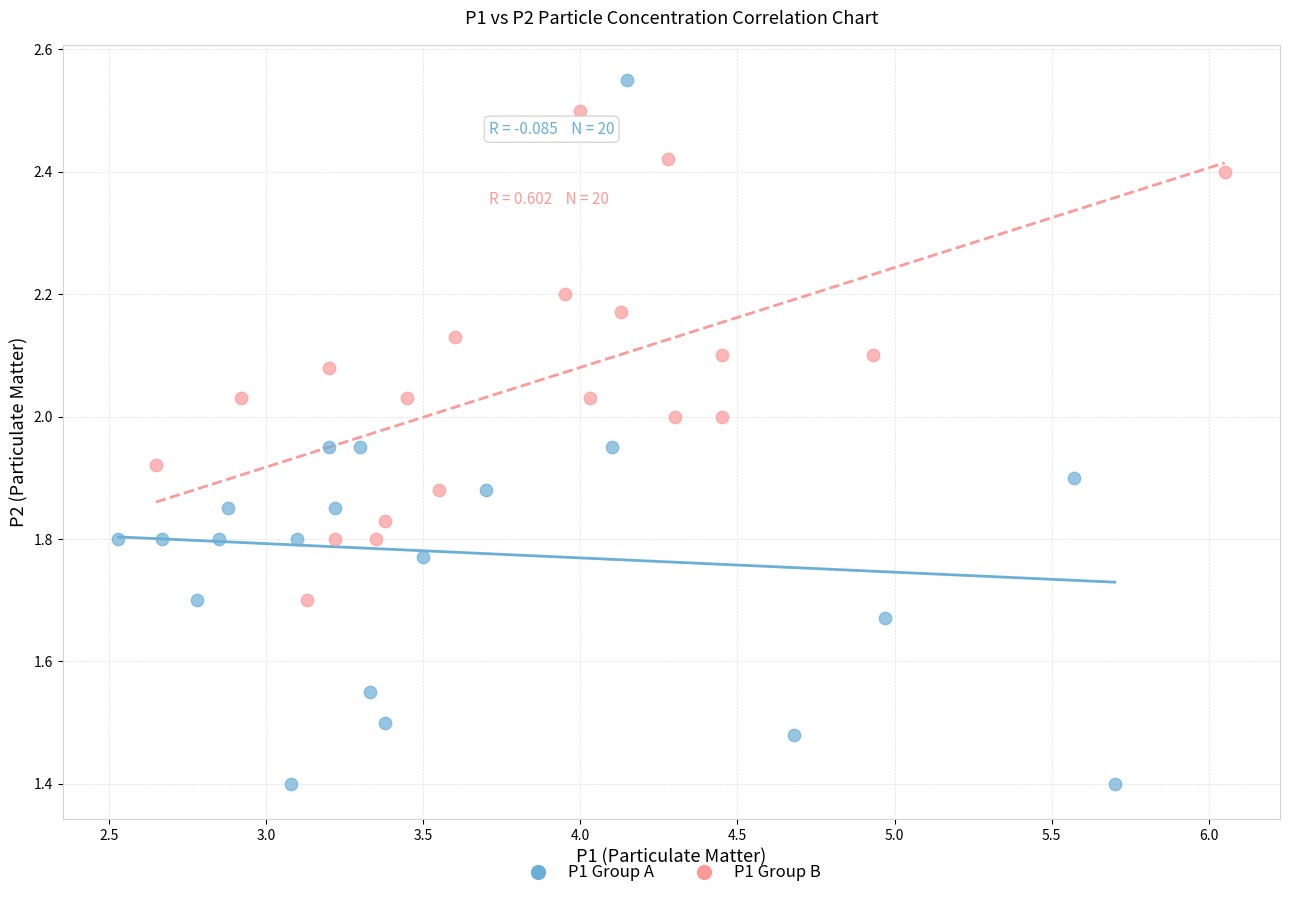

Which series has the largest Y range (max minus min)?

P1 Group A